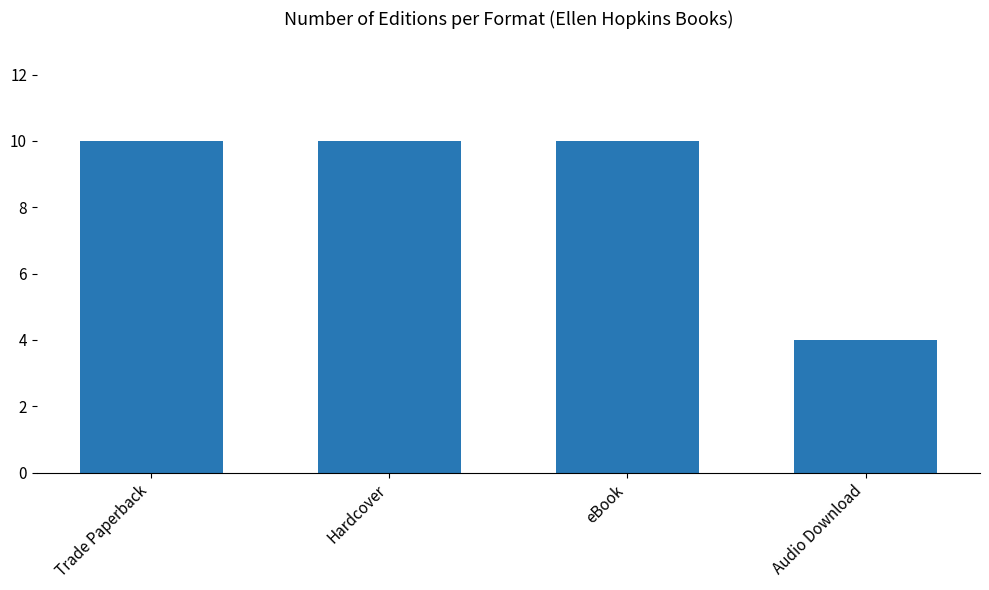

Which label corresponds to the smallest value in the chart?

Audio Download